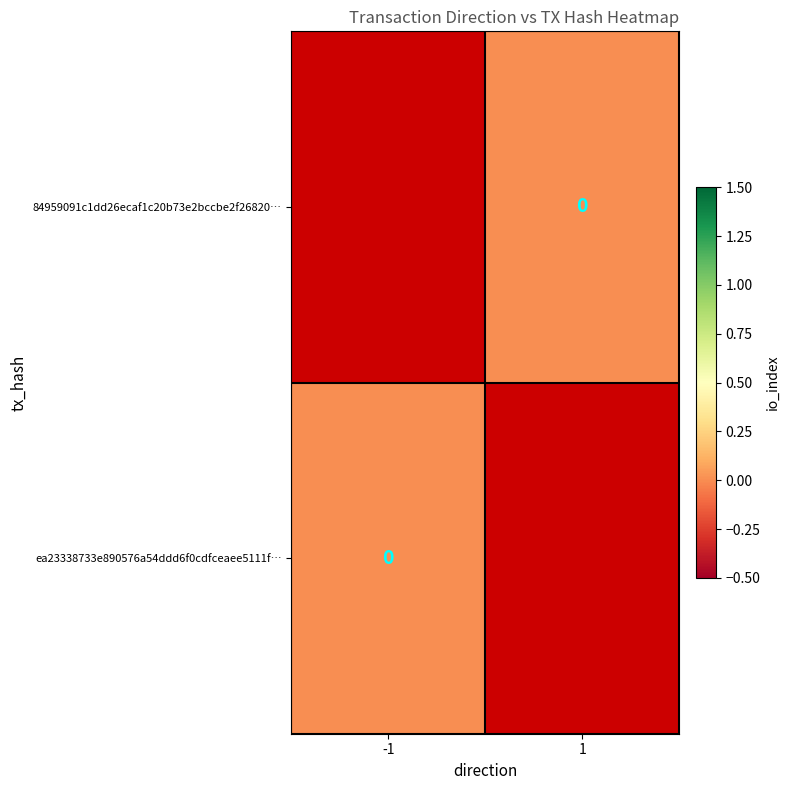

At which label is ea23338733e890576a54ddd6f0cdfceaee5111f… closest to 0?

-1